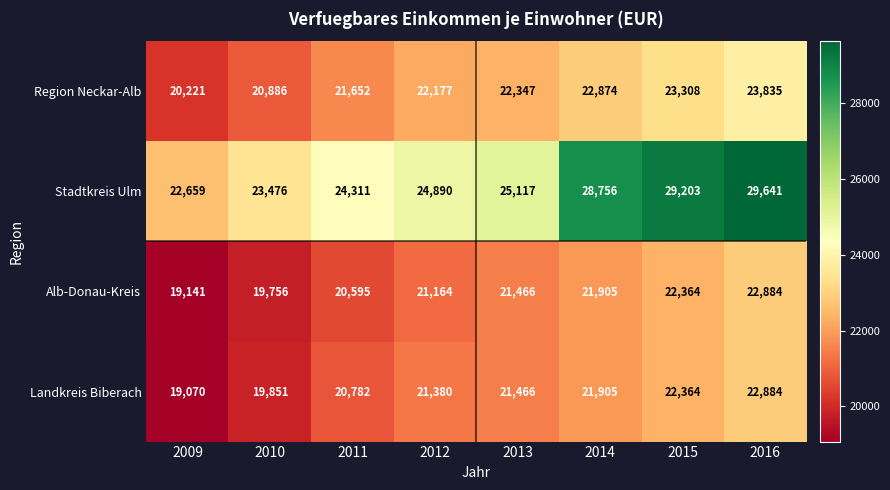

What is the sum of all Stadtkreis Ulm values?

208053